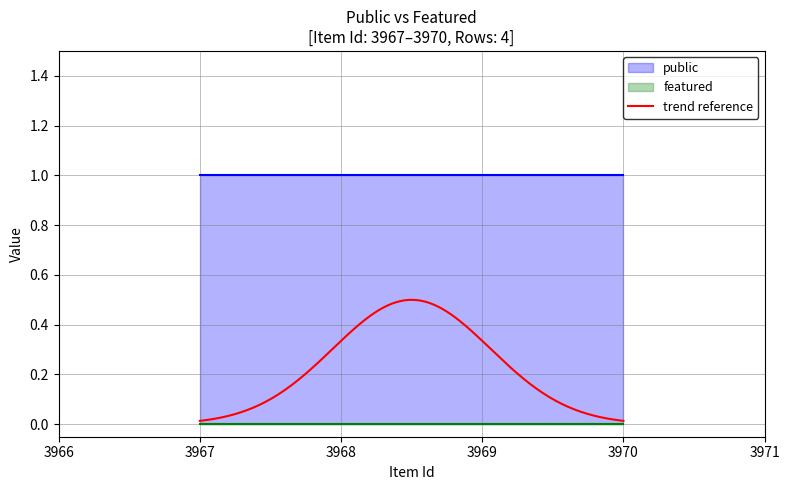

Between 3969 and 3970, which is larger?

3969